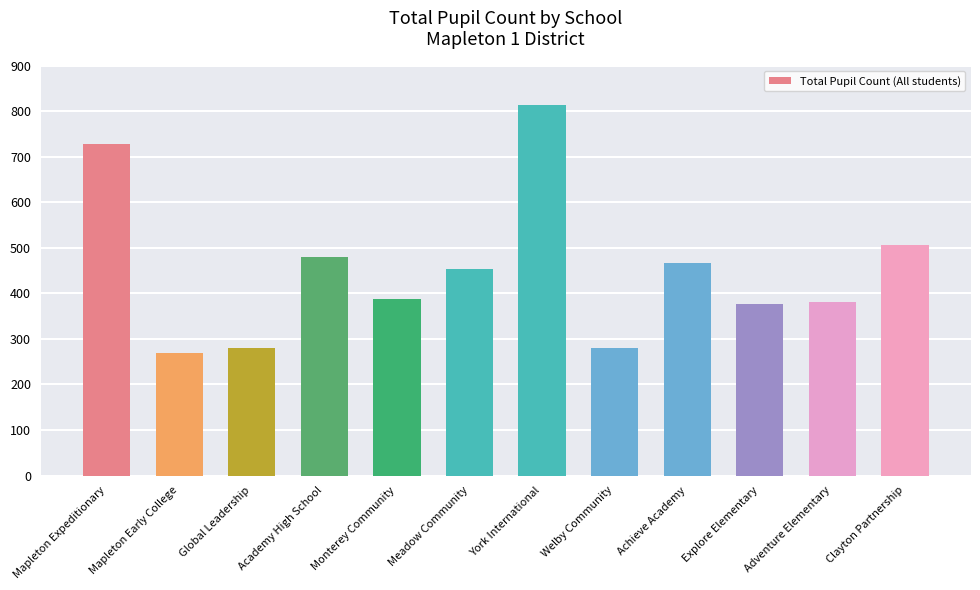

Between Monterey Community and Achieve Academy, which is larger?

Achieve Academy